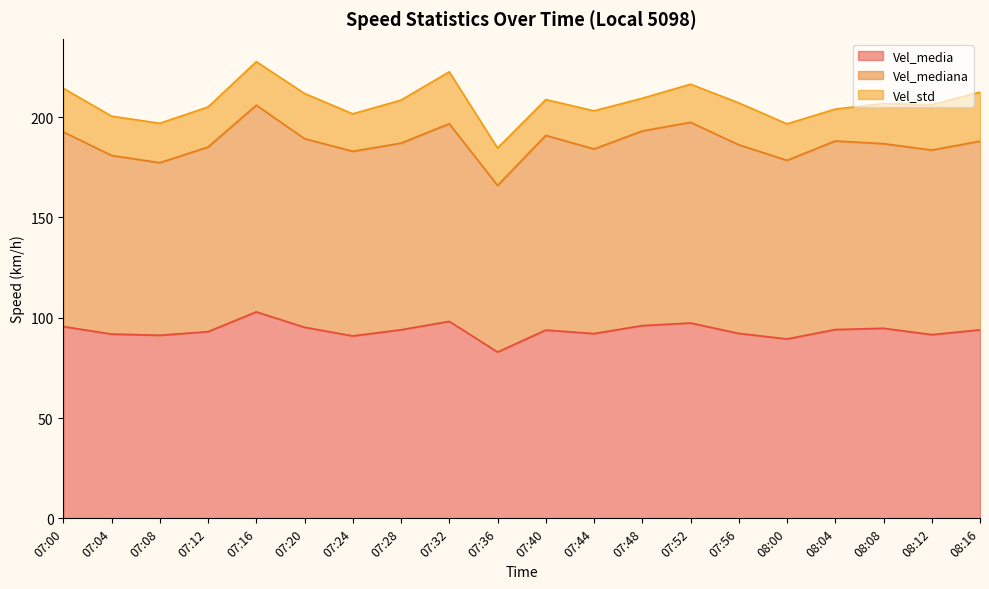

True or false: Vel_mediana has a value of 187.0 at 07:28.

True